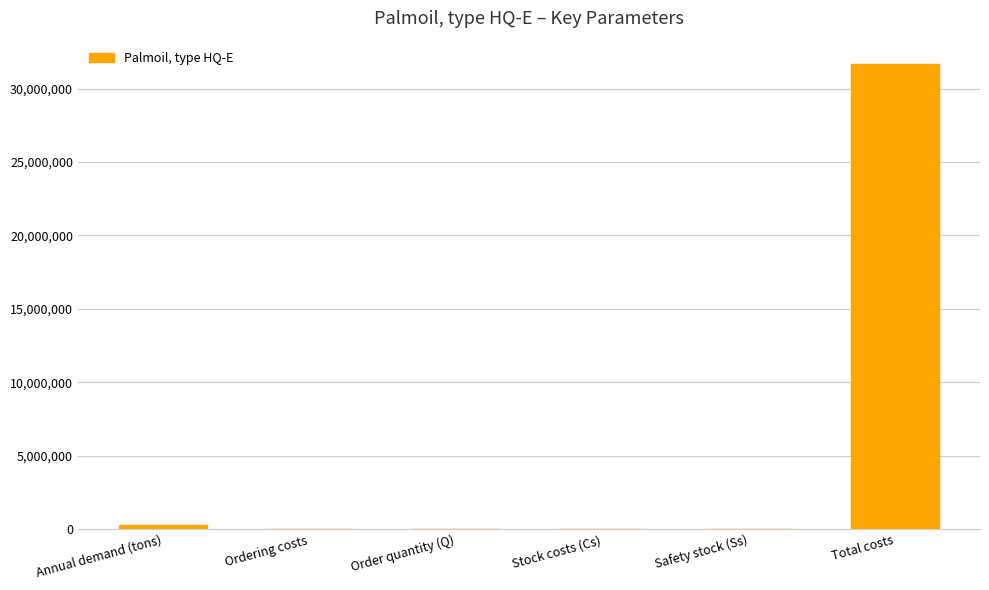

Where is the data nearest to the value 15841631?

Annual demand (tons)